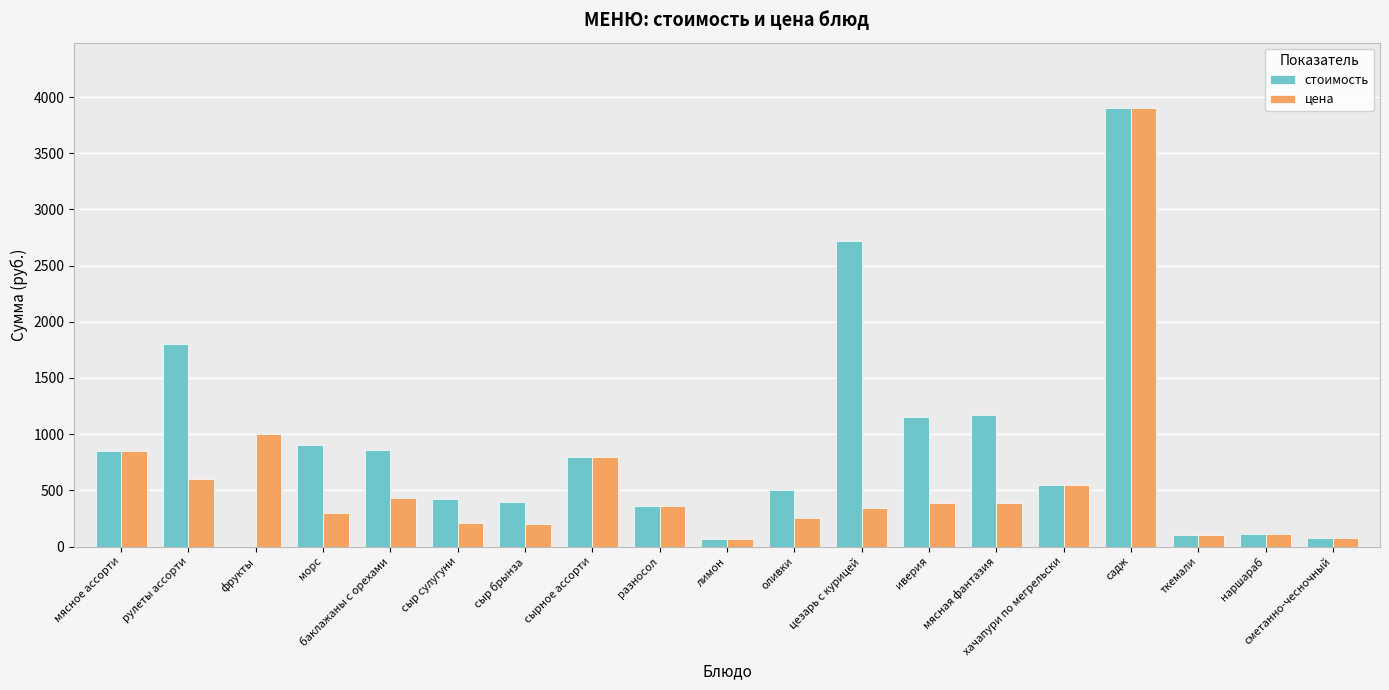

At which category does the chart reach its peak across all series?

садж